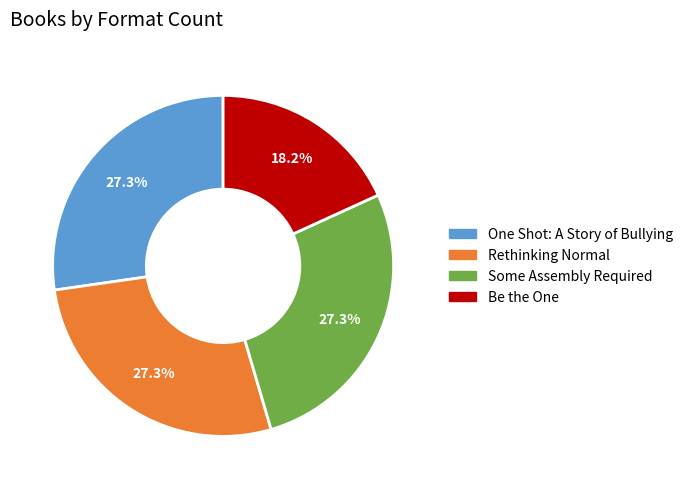

Approximately how many times larger is the value at Rethinking Normal compared to One Shot: A Story of Bullying?

1.0